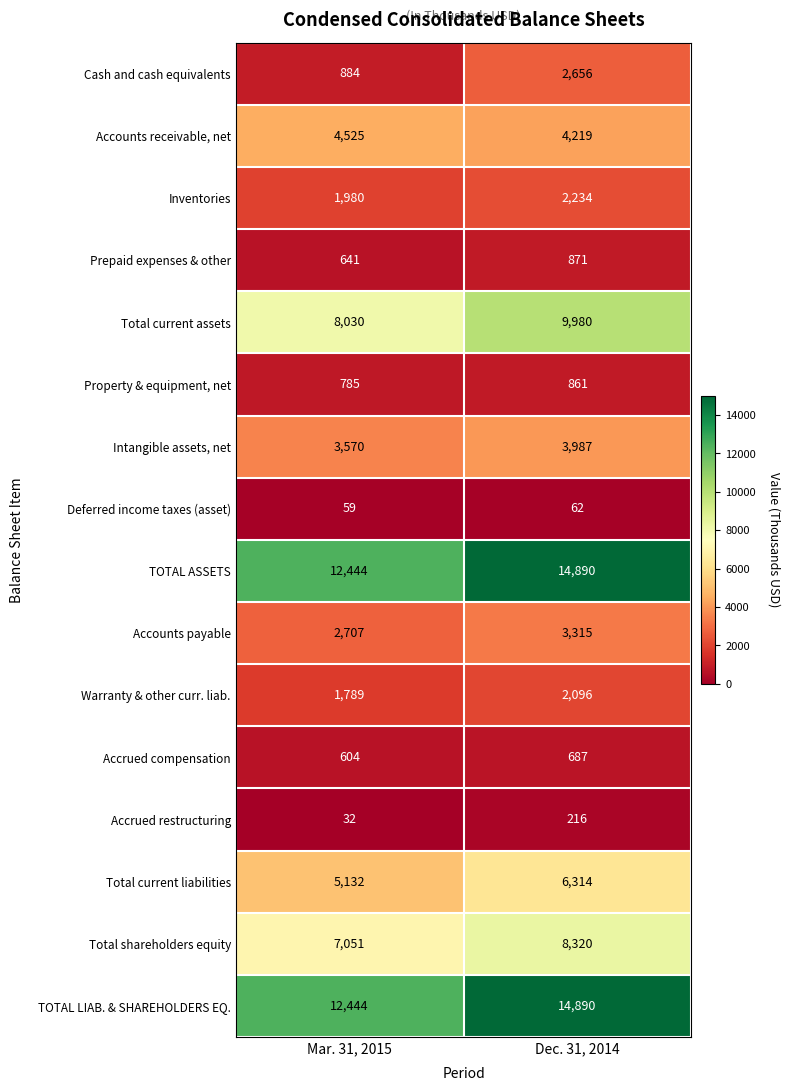

Is it true that TOTAL ASSETS equals 12444 at Mar. 31, 2015?

True